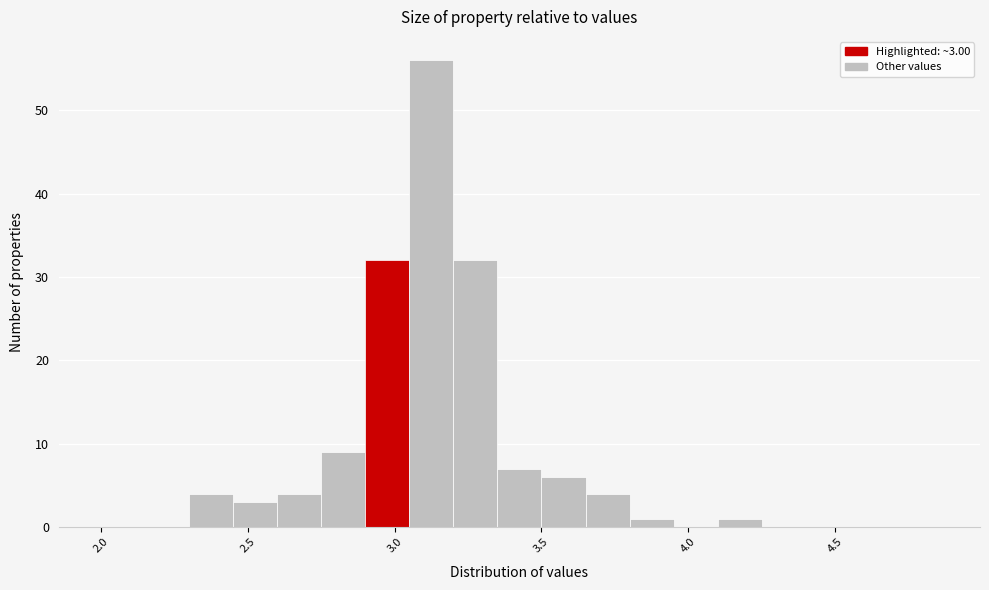

Read against the x-axis, roughly where is the centre of the tallest bar?

3.15